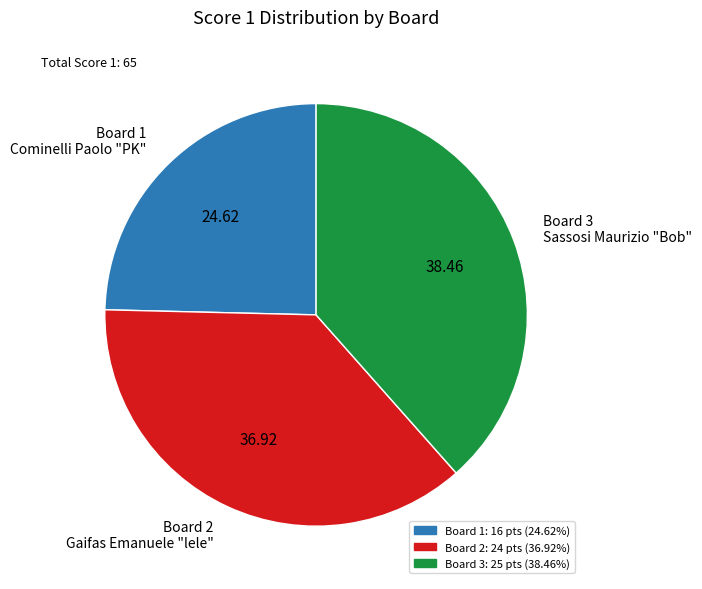

Is there any slice that represents more than half of the pie?

No